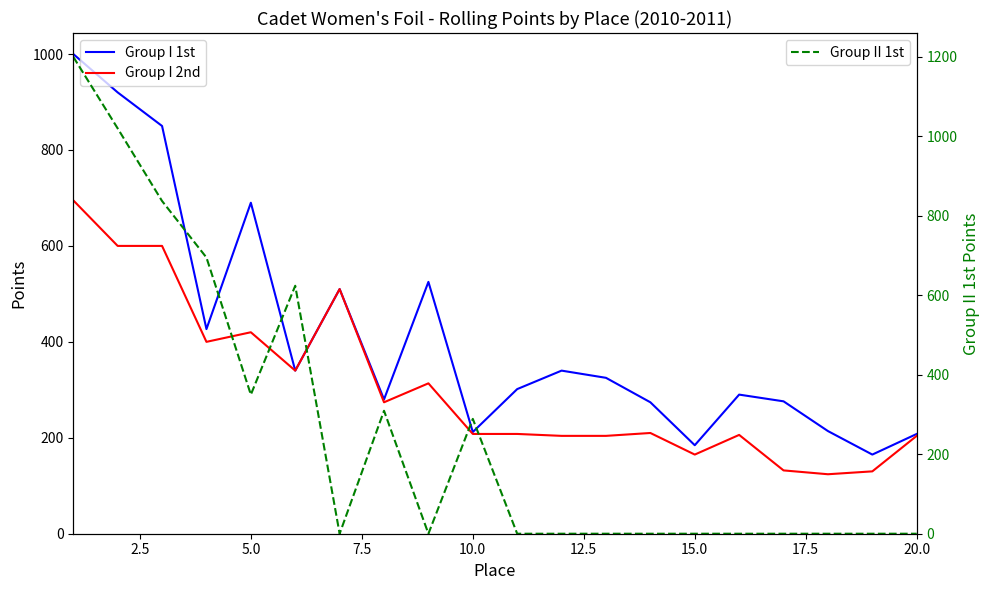

What are all the series names shown in the legend?

Group I 1st, Group I 2nd, Group II 1st